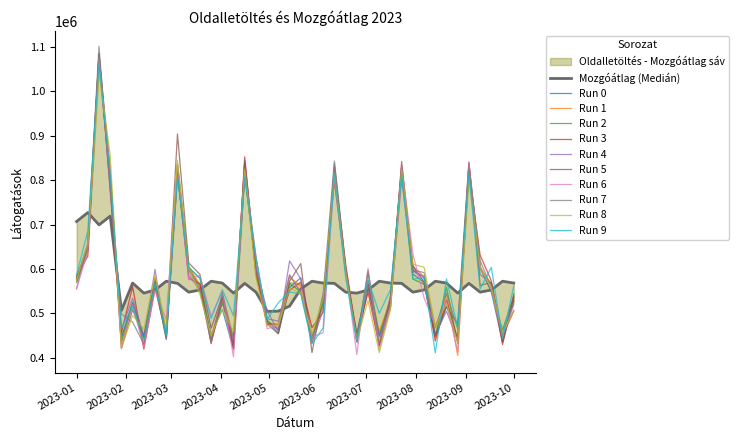

What is the value of the Mozgóátlag point at the 16th from the left?

567657.7